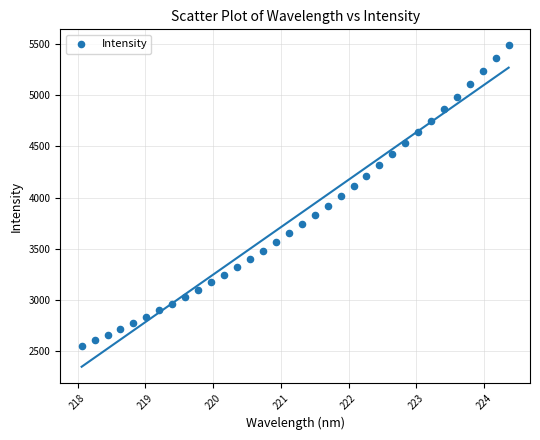

What is the range of X values (max minus min)?

6.3